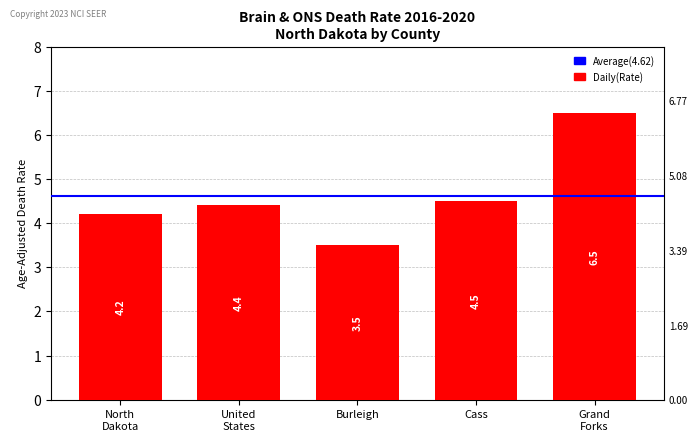

True or false: the data shows 4.5 at Cass.

True